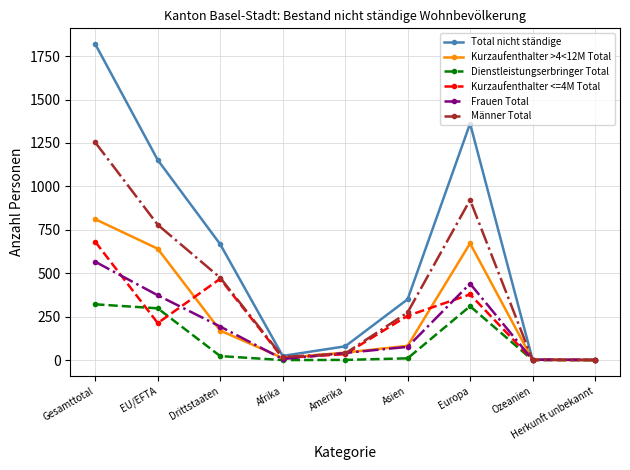

True or false: Frauen Total has more than 0 interior local peaks.

True